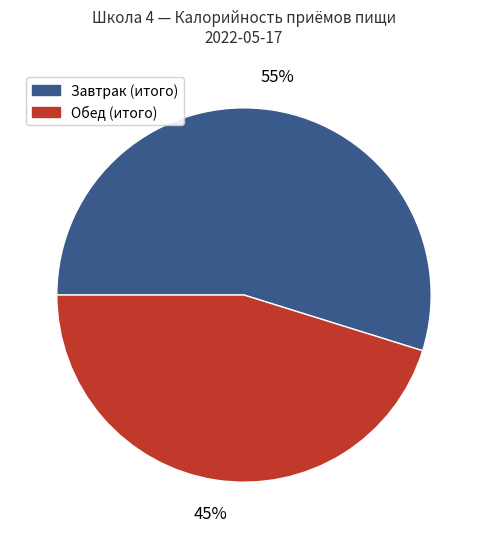

Is it true that Завтрак (итого) is 47% of the pie?

False